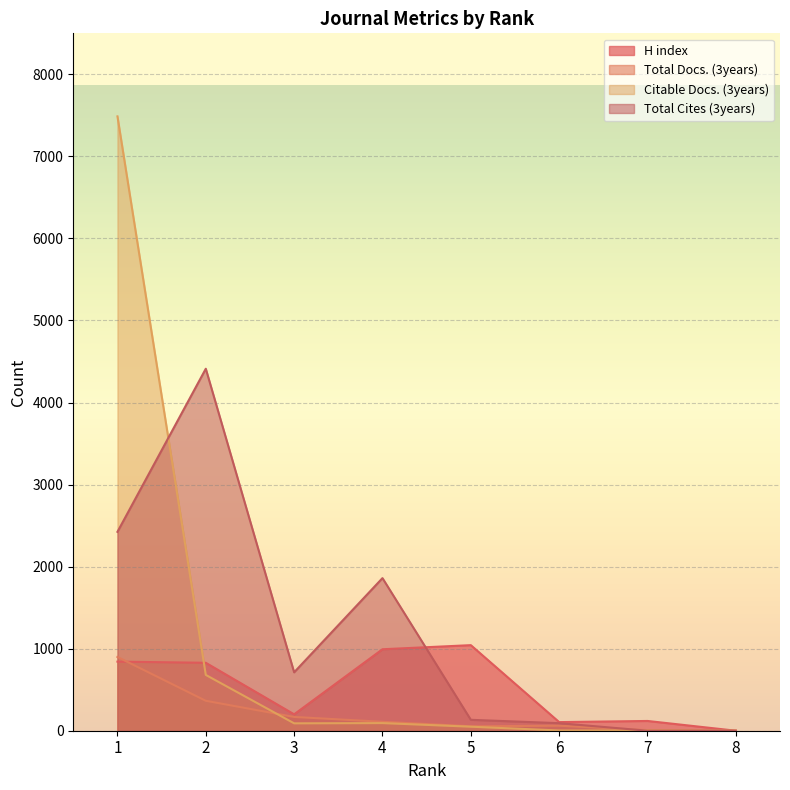

Which category has the highest value across all series?

1